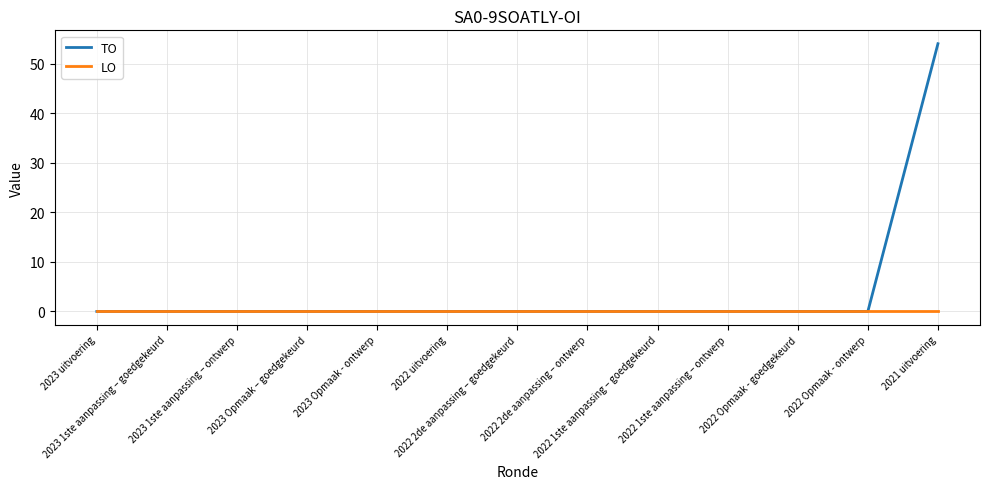

What is the greatest value displayed?

54